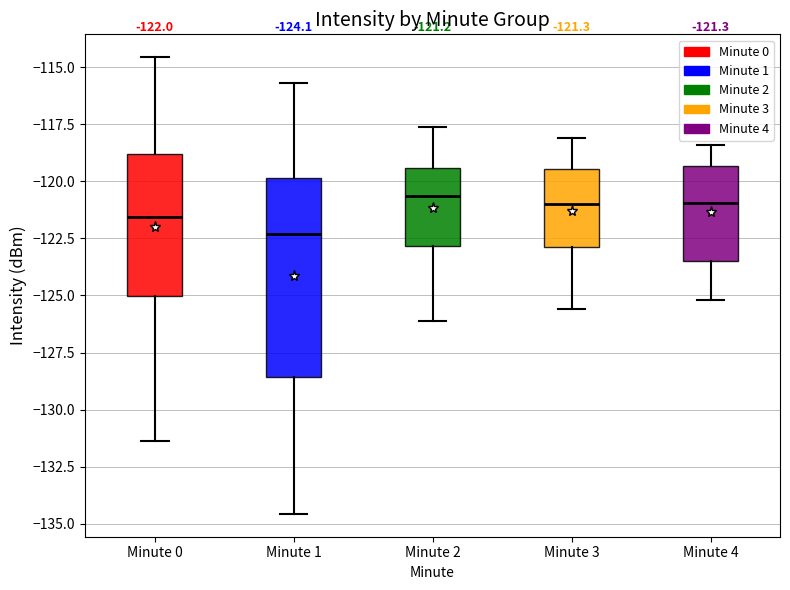

Which box is the tallest, from its lower edge to its upper edge?

Minute 1